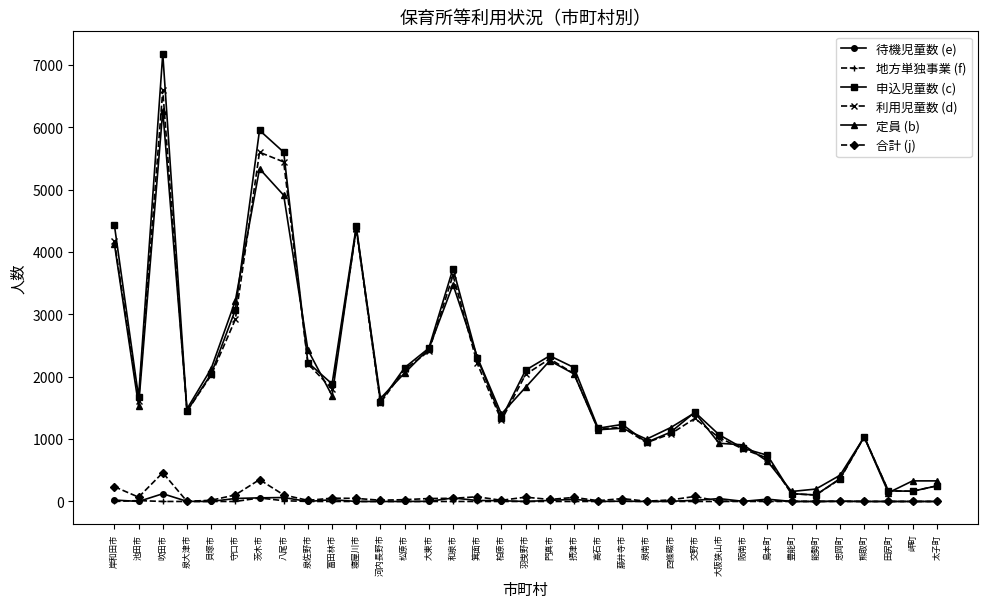

Where does the 待機児童数 (e) series first go above 2?

岸和田市